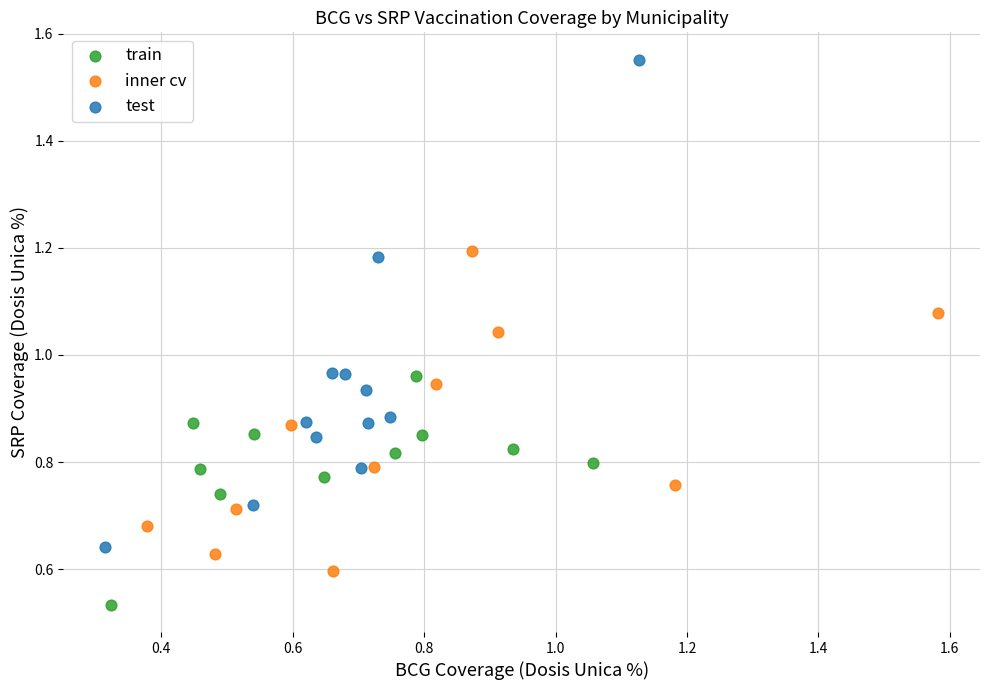

Which series has the largest Y range (max minus min)?

test